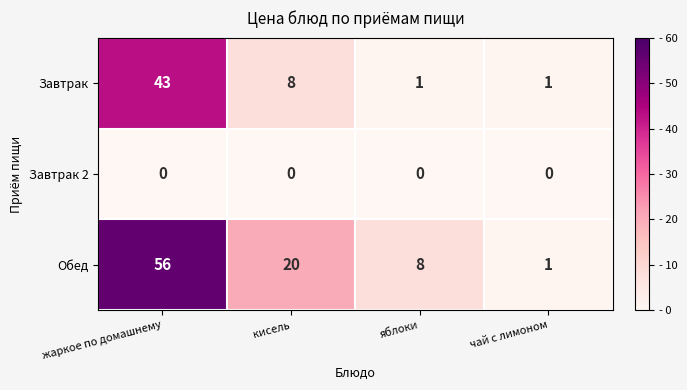

Rank the series at яблоки from highest to lowest value.

Обед, Завтрак, Завтрак 2